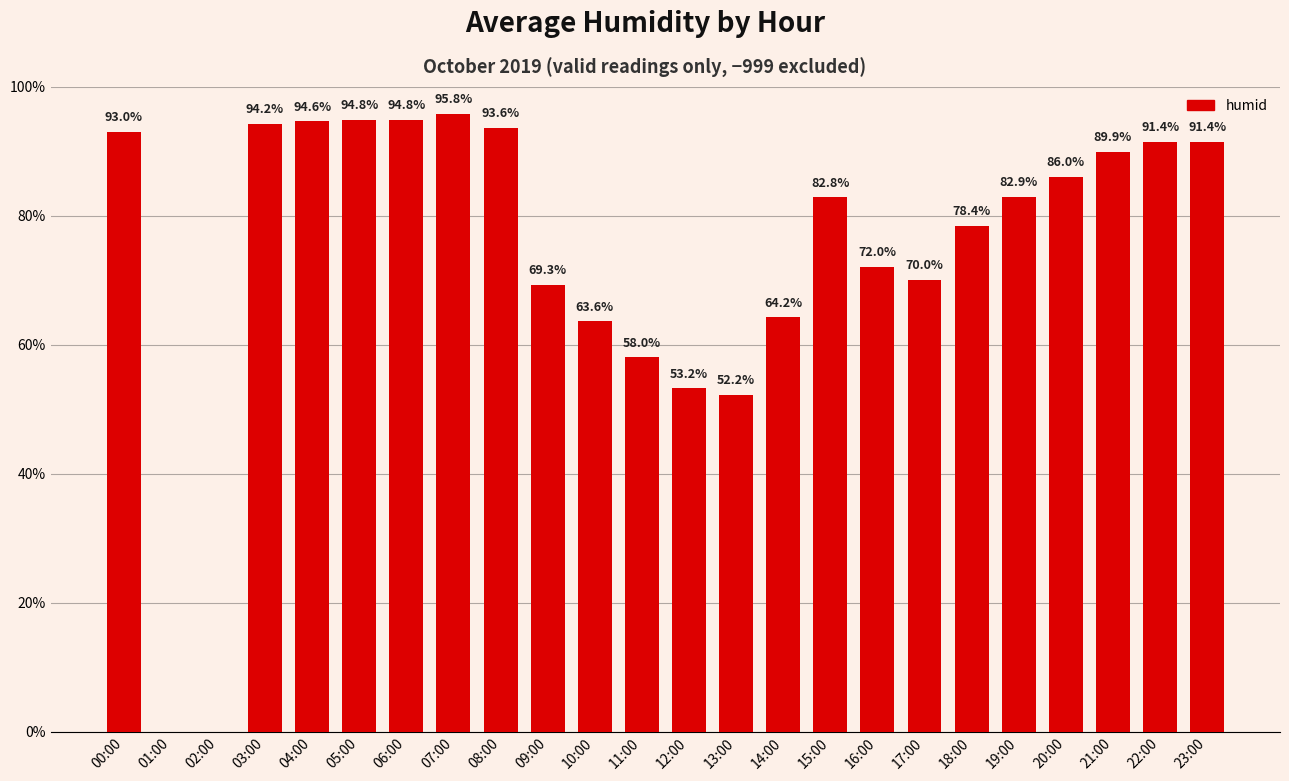

Count the number of categories in the chart.

24